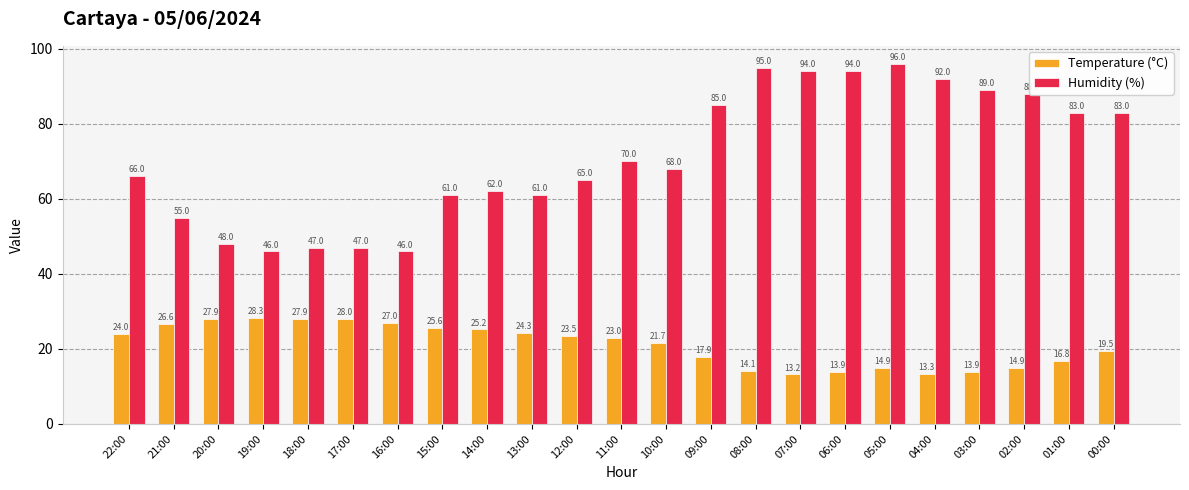

Is the value of Humidity (%) at 02:00 greater than the value of Temperature (°C) at 07:00?

Yes